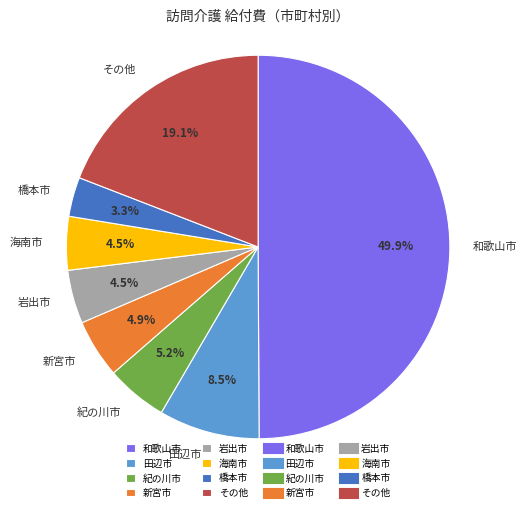

Does 新宮市 represent more than half of the total?

No